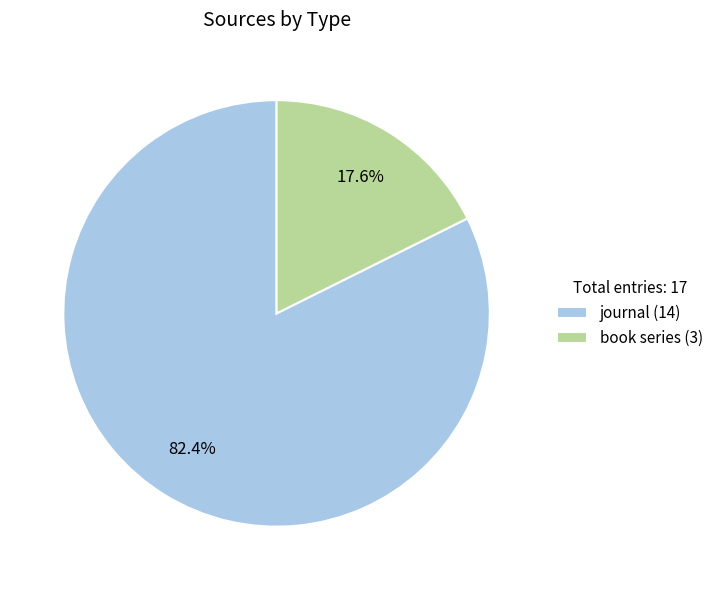

Is the sum of book series and journal greater than half?

Yes